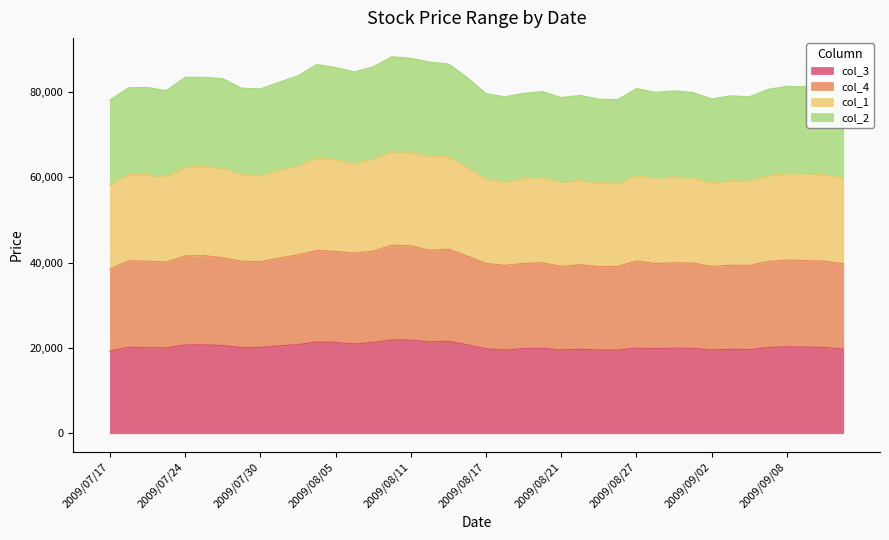

Rank the series by their maximum value, from highest to lowest.

col_1, col_2, col_4, col_3